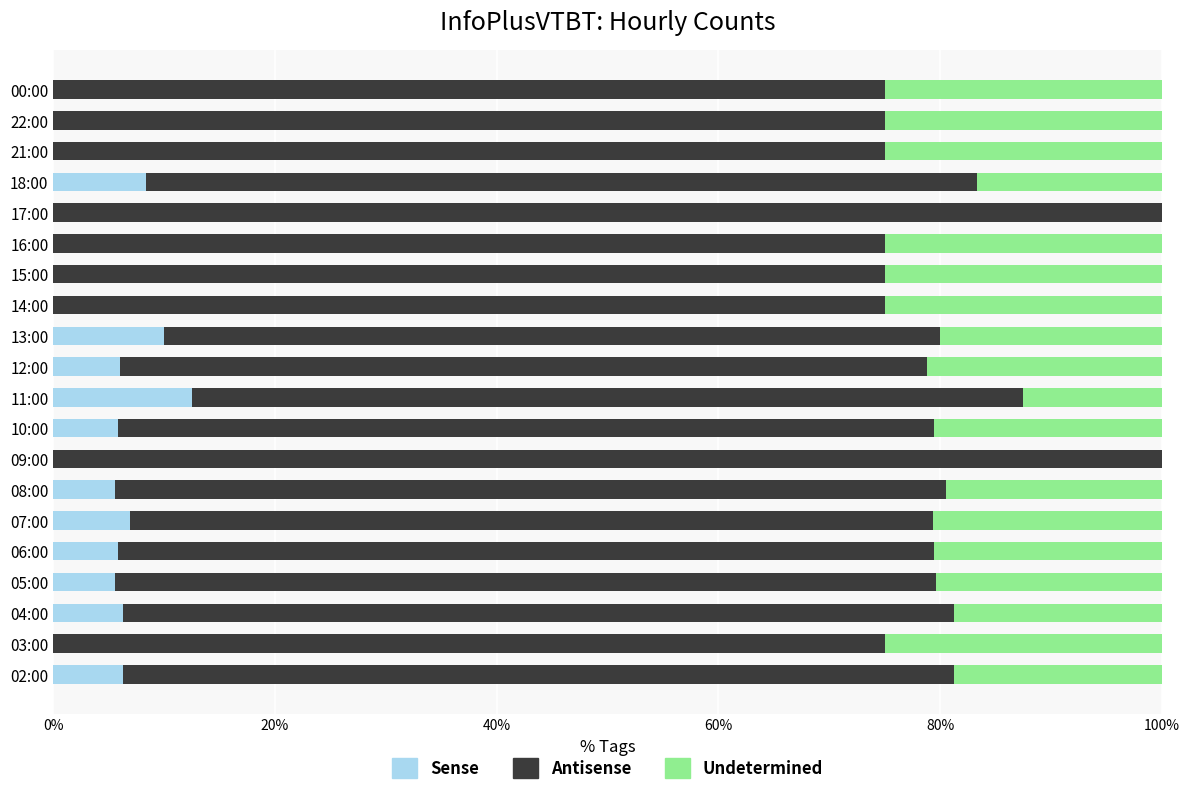

What is the sum of the Sense values at 18:00 and 10:00?

14.2